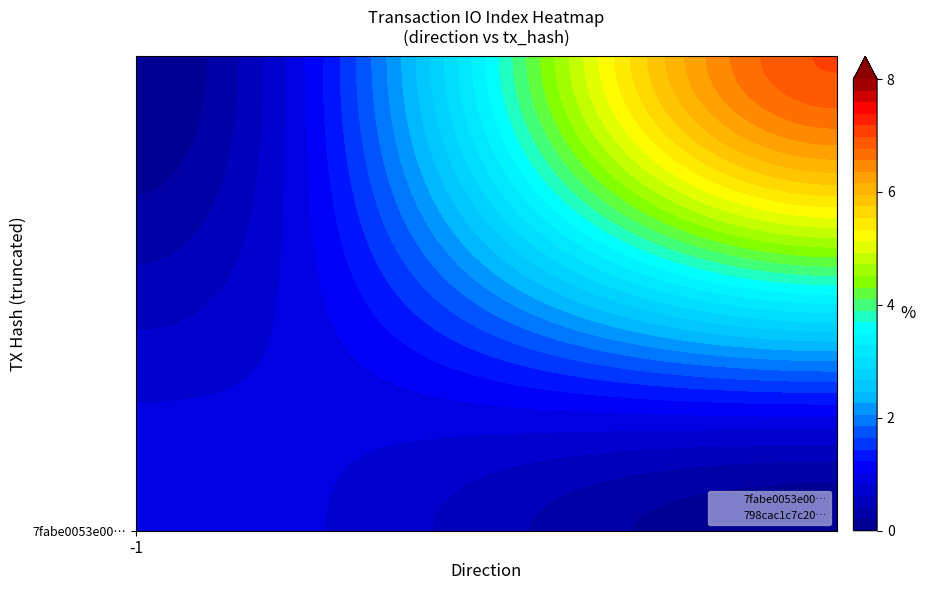

The value of 798cac1c7c20236f478e10a8b962d436095f394 at io_index is 7.0. True or false?

True